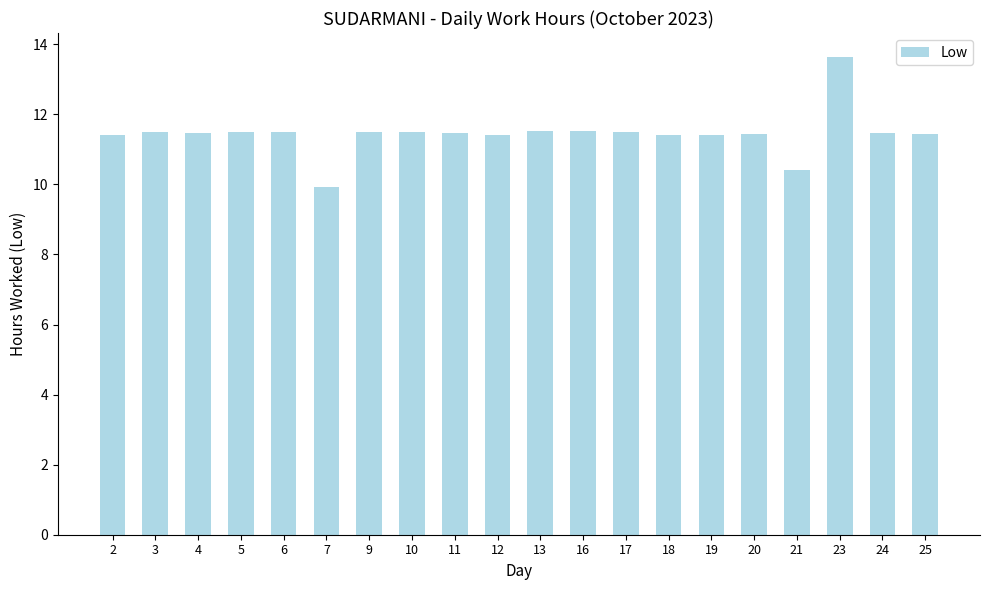

What is the difference between the values at 21 and 25?

1.0